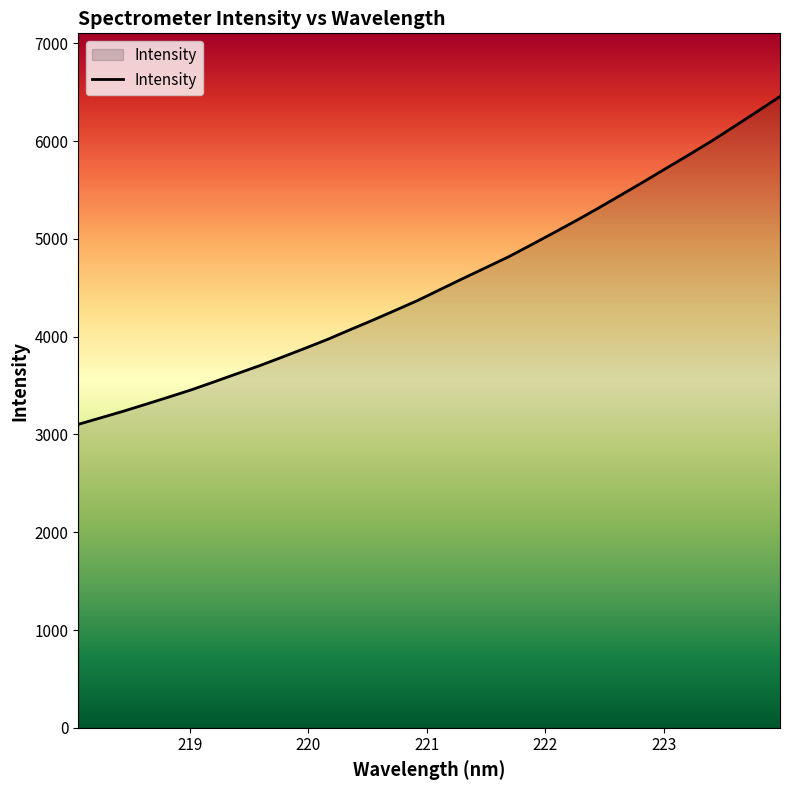

How many lines are shown in the chart?

1